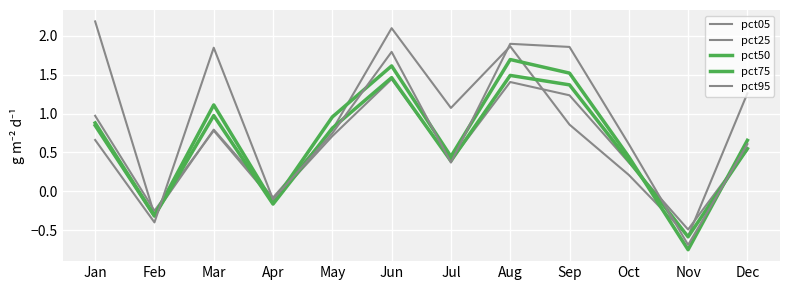

True or false: pct75 has a value of 1.5 at May.

False